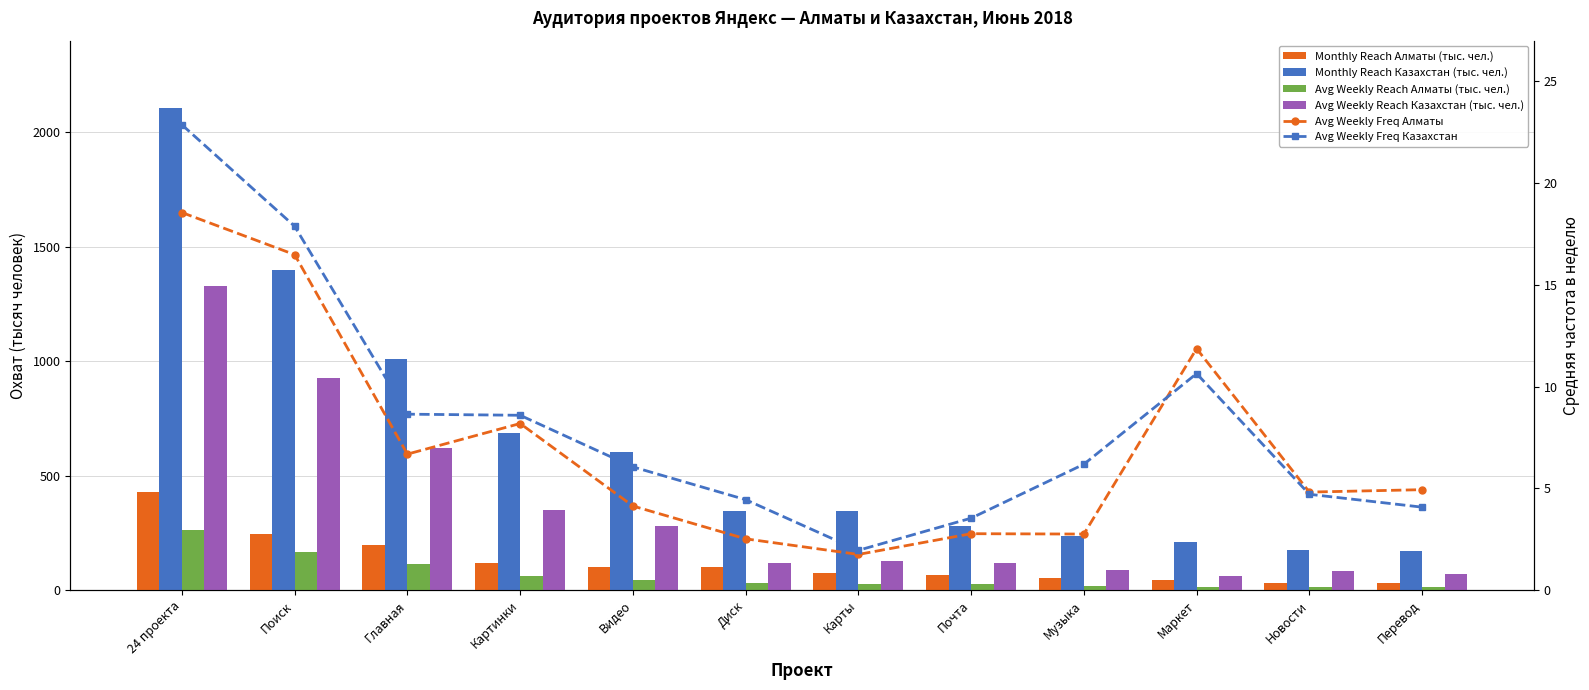

Is it true that Avg Weekly Reach Алматы (тыс. чел.) equals 14.5 at Новости?

True